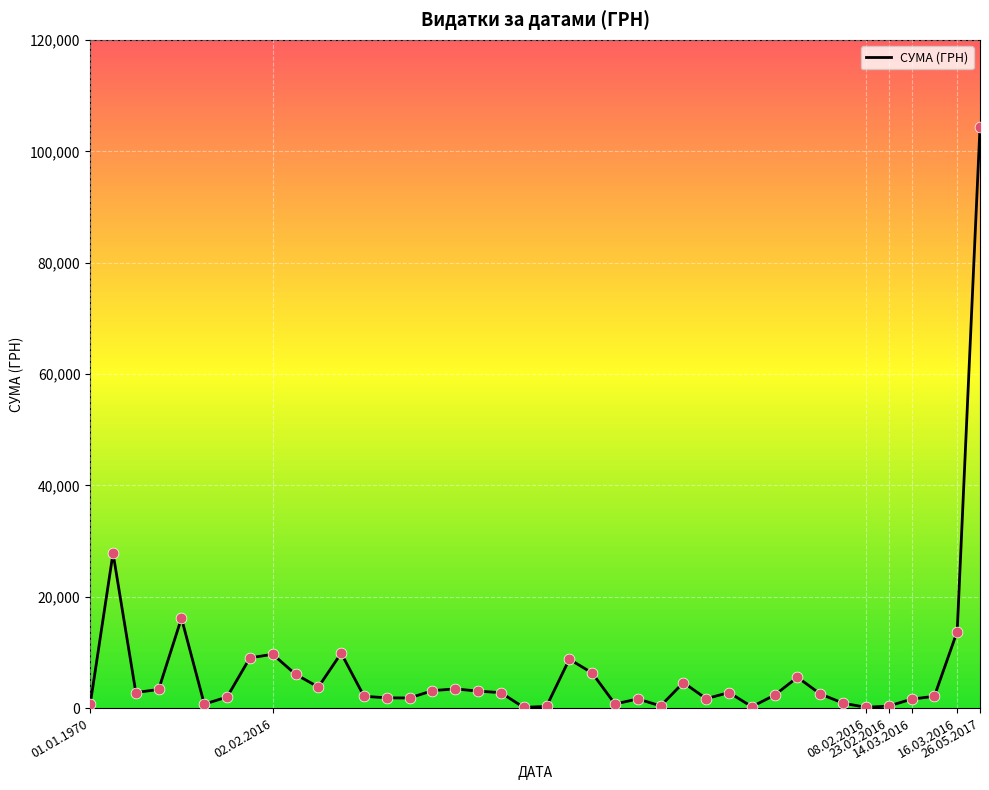

What is the difference between the maximum and minimum values?

104280.3